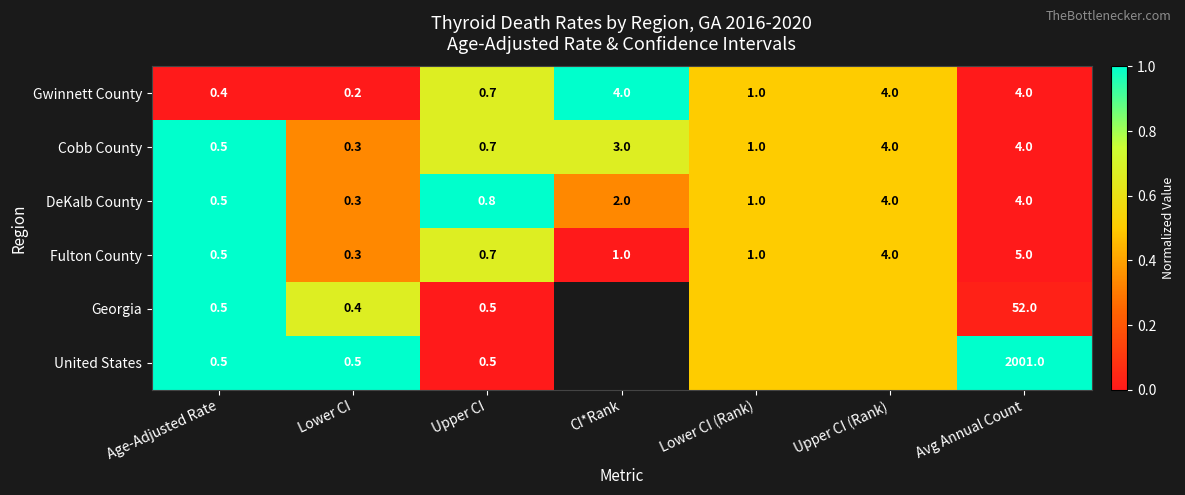

How many data points does each series have?

7